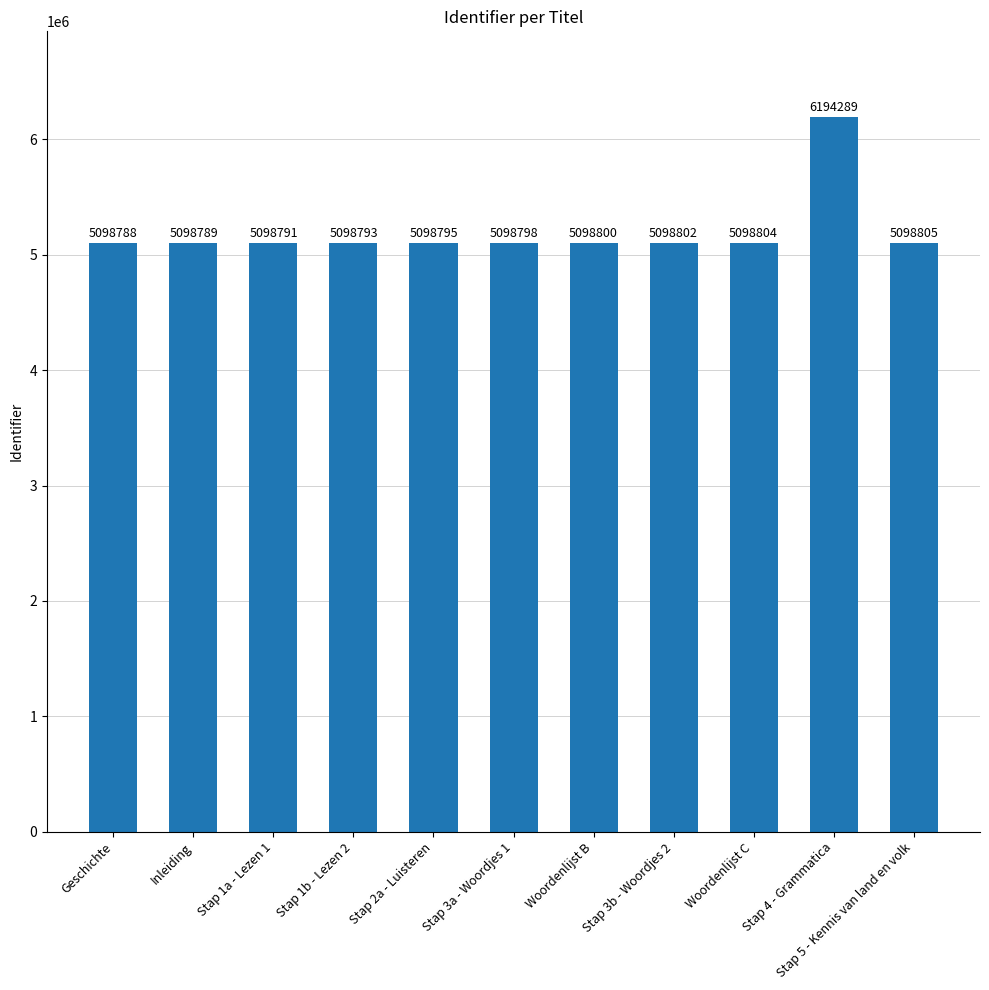

The chart shows a value of 8152987 at Stap 2a - Luisteren. True or false?

False